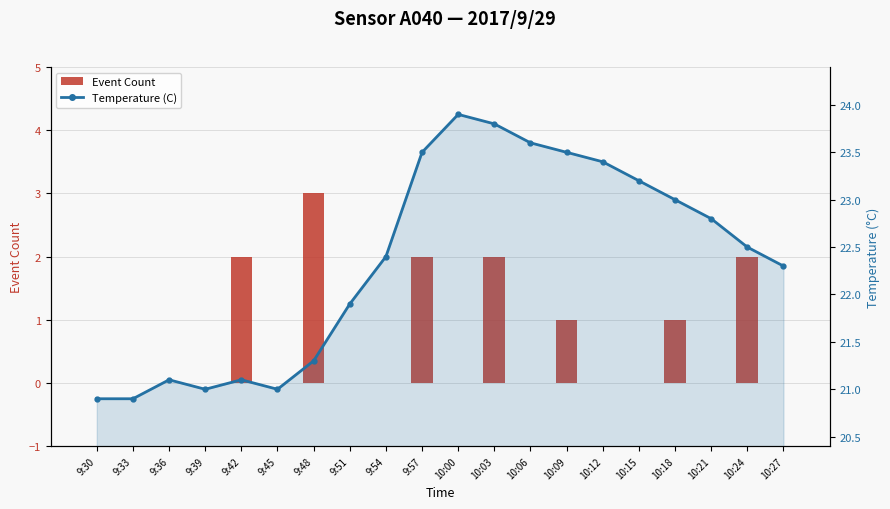

Rank the categories by Temperature (C) value from lowest to highest.

9:30, 9:33, 9:39, 9:45, 9:36, 9:42, 9:48, 9:51, 10:27, 9:54, 10:24, 10:21, 10:18, 10:15, 10:12, 9:57, 10:09, 10:06, 10:03, 10:00